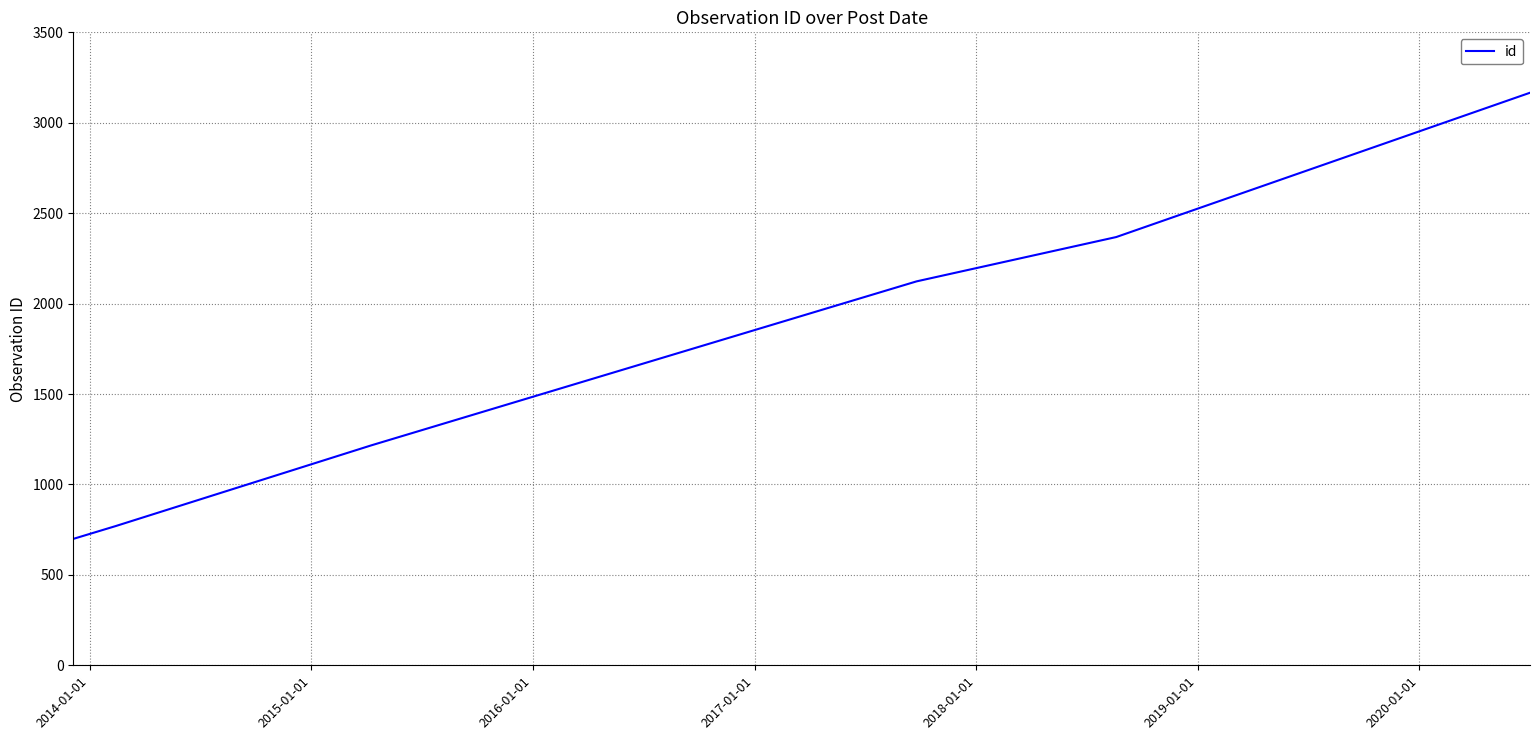

True or false: there are more than 0 points higher than both neighbors.

False